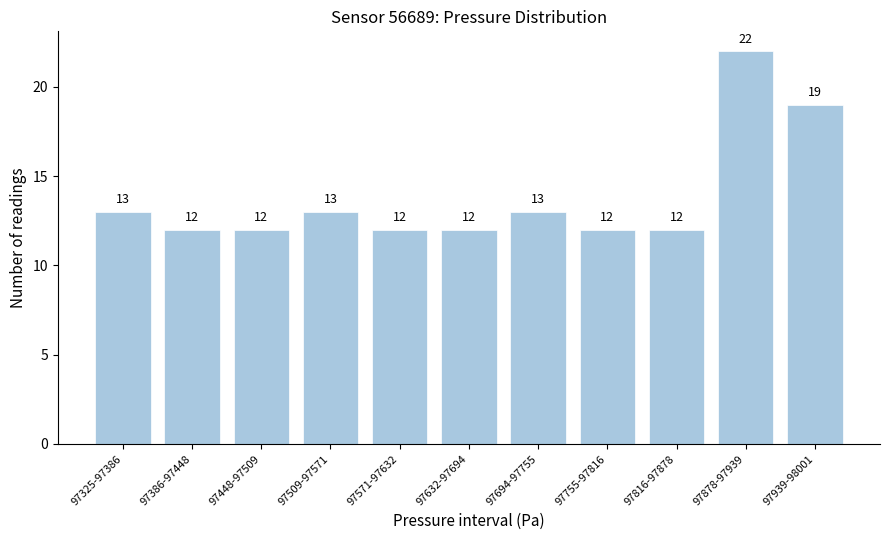

Reading right to left, transcribe all the data shown in this chart.

97939-98001=19	97878-97939=22	97816-97878=12	97755-97816=12	97694-97755=13	97632-97694=12	97571-97632=12	97509-97571=13	97448-97509=12	97386-97448=12	97325-97386=13